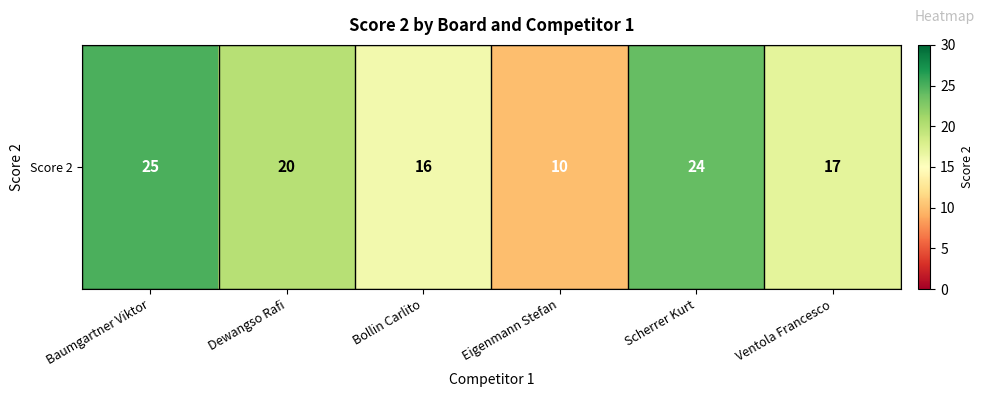

What is the sum of the values at Baumgartner Viktor and Dewangso Rafi?

45